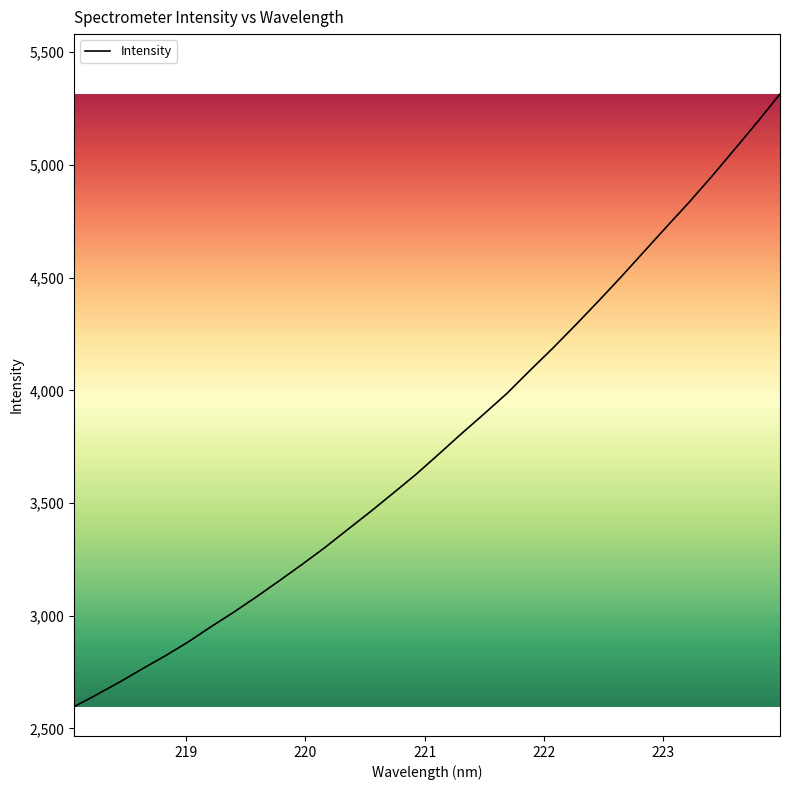

Count the number of values greater than 3716.

16